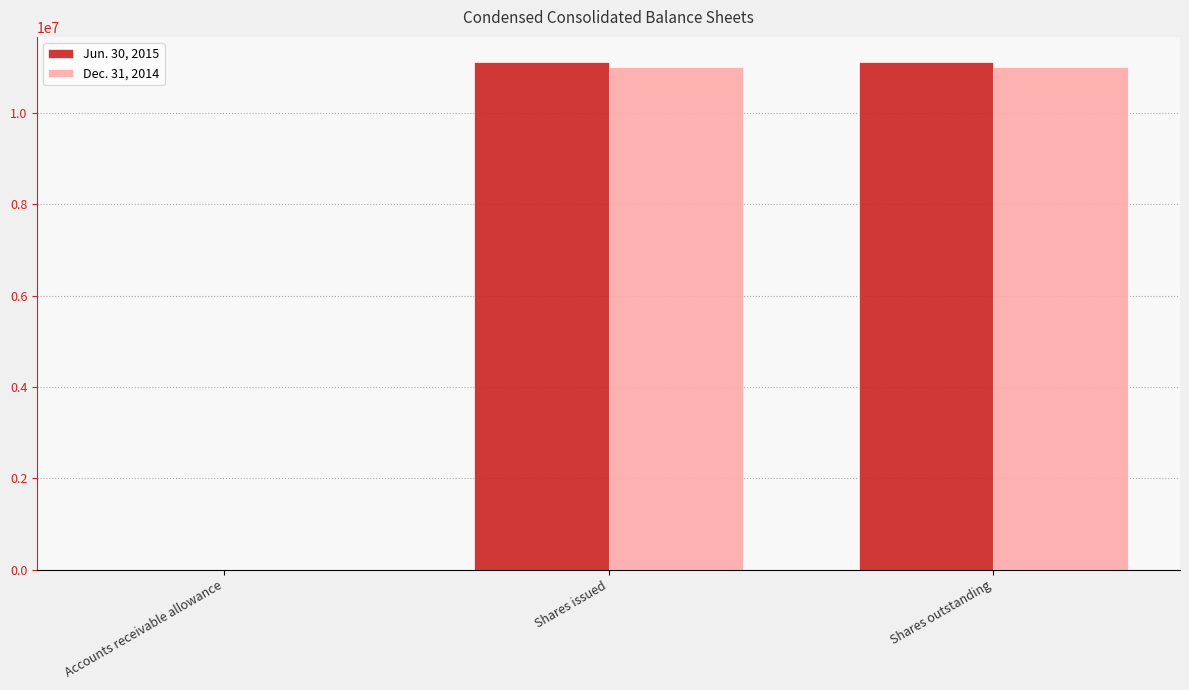

True or false: Jun. 30, 2015 has a value of 18873964 at Shares issued.

False